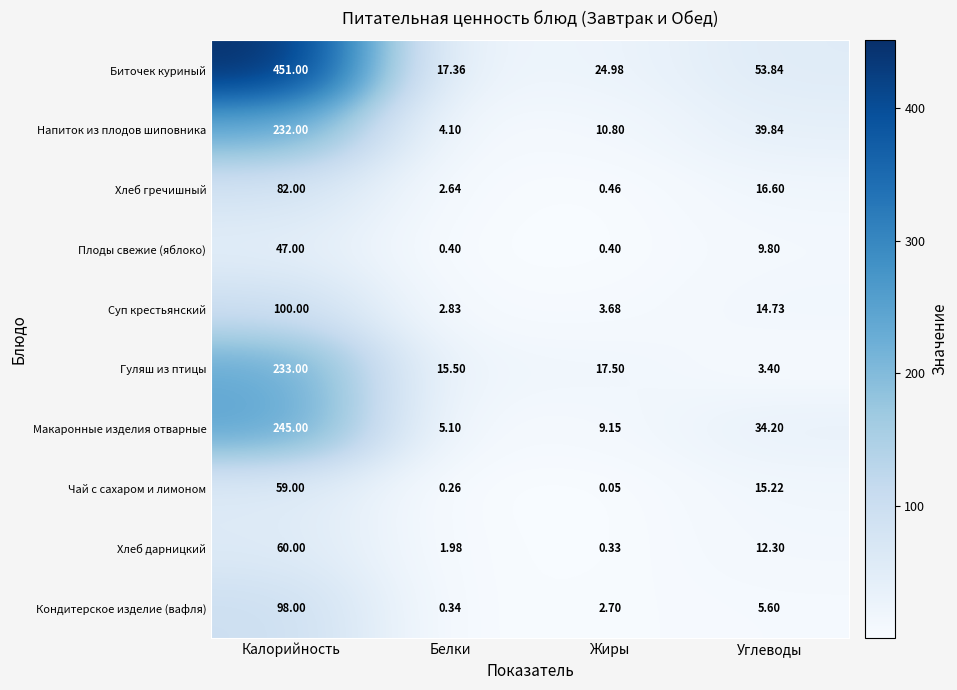

Which series changed the most between Калорийность and Углеводы?

Биточек куриный